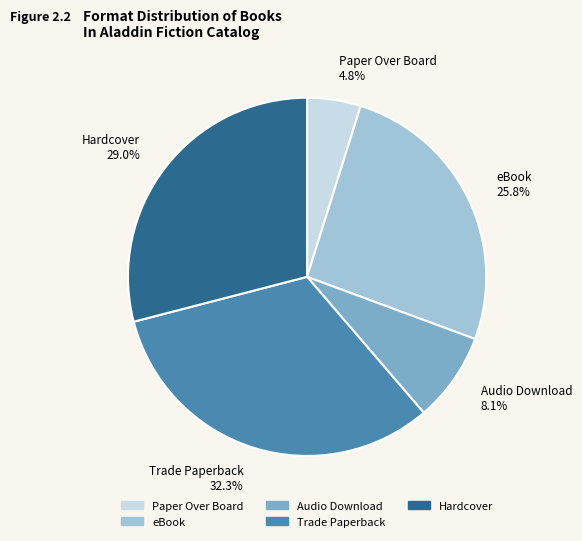

Which has a higher value, Paper Over Board 4.8% or Hardcover 29.0%?

Hardcover 29.0%